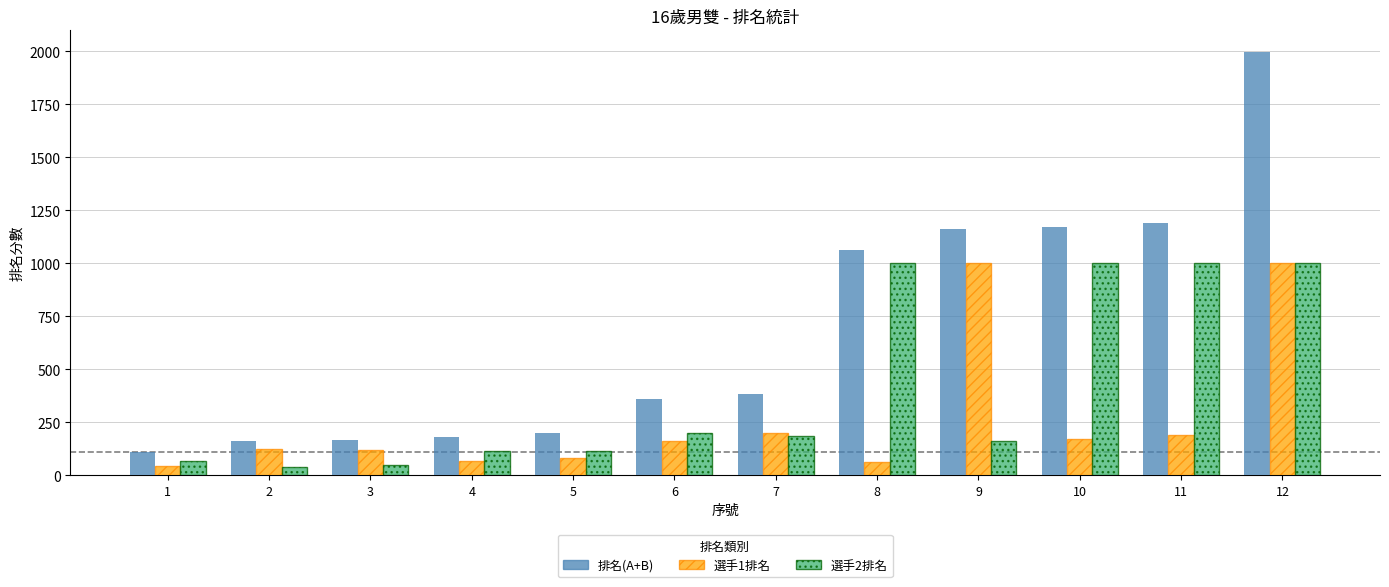

The value of 排名(A+B) at 5 is 51. True or false?

False